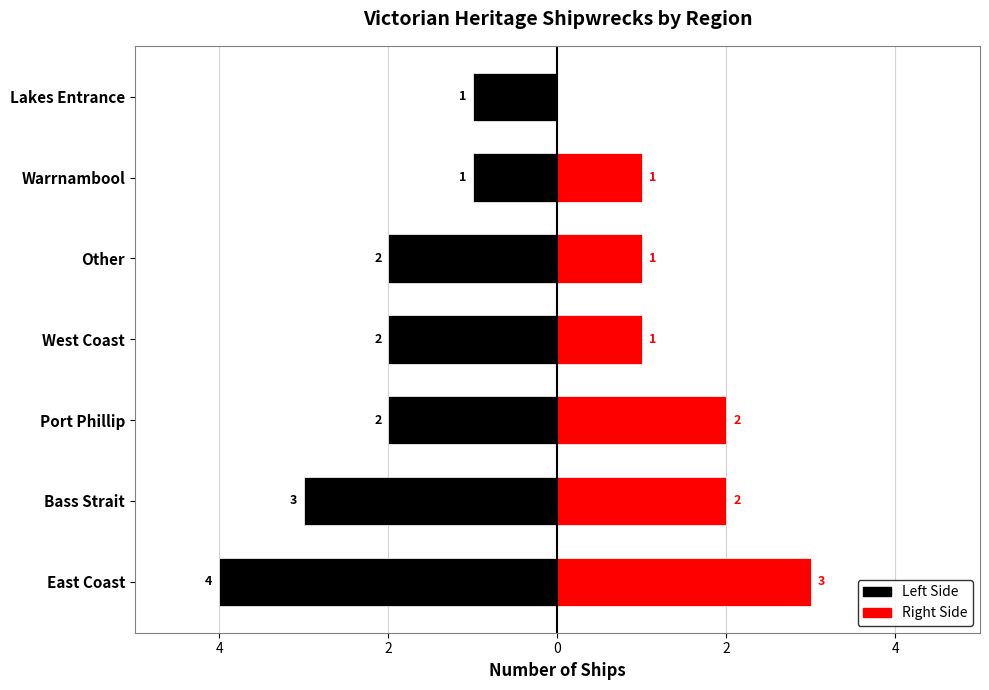

Which series has the largest range (max minus min)?

Left Side